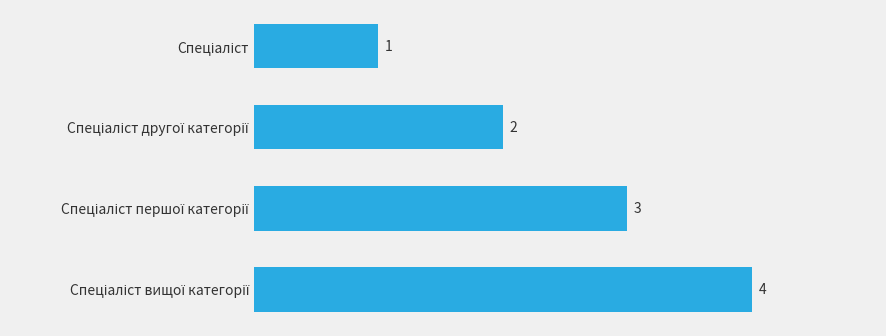

What is the value of the 3rd bar from the top?

3